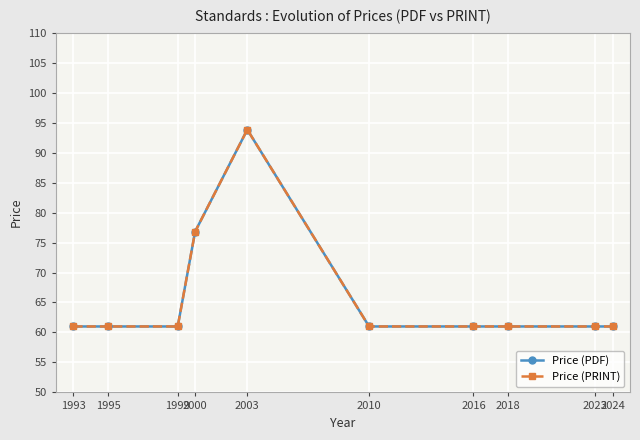

Reading left to right, extract all data points from this chart.

Price (PDF): 61.0	61.0	61.0	76.8	93.8	61.0	61.0	61.0	61.0	61.0
Price (PRINT): 61.0	61.0	61.0	76.8	93.8	61.0	61.0	61.0	61.0	61.0